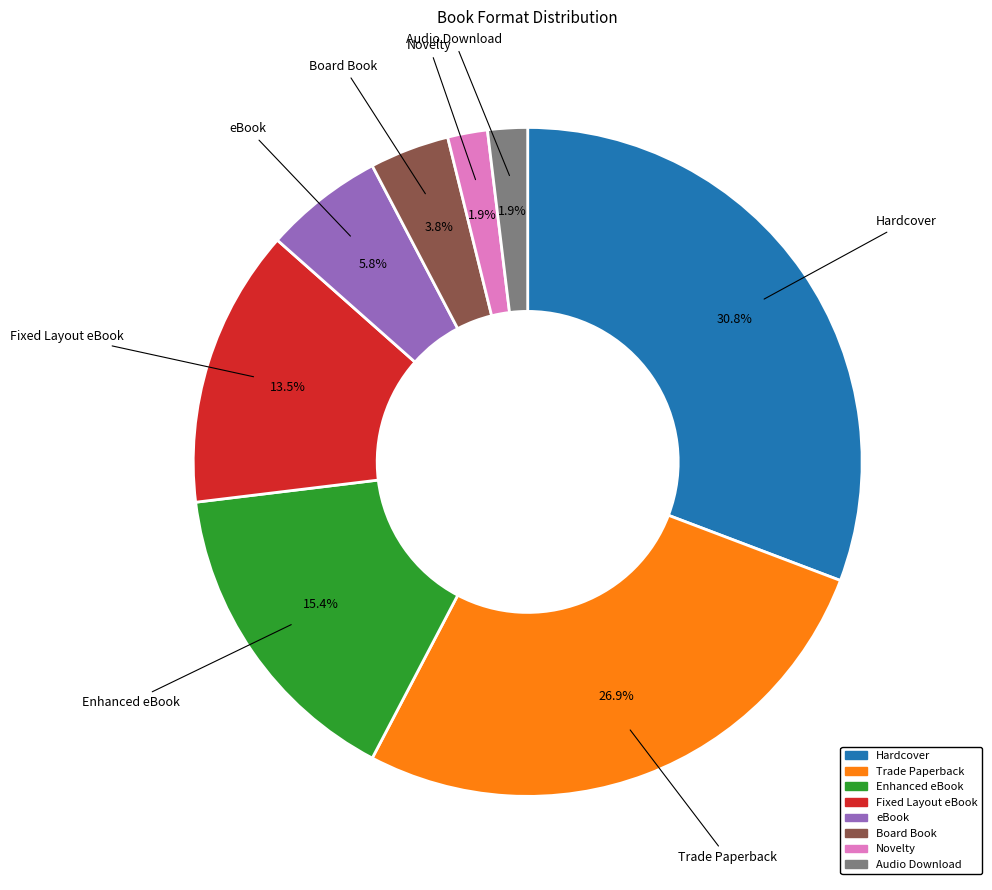

How many segments does this pie chart have?

8